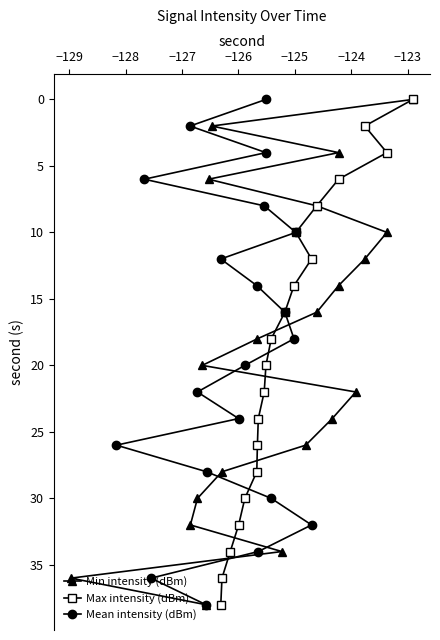

What is the highest value of the Max intensity (dBm) series?

38